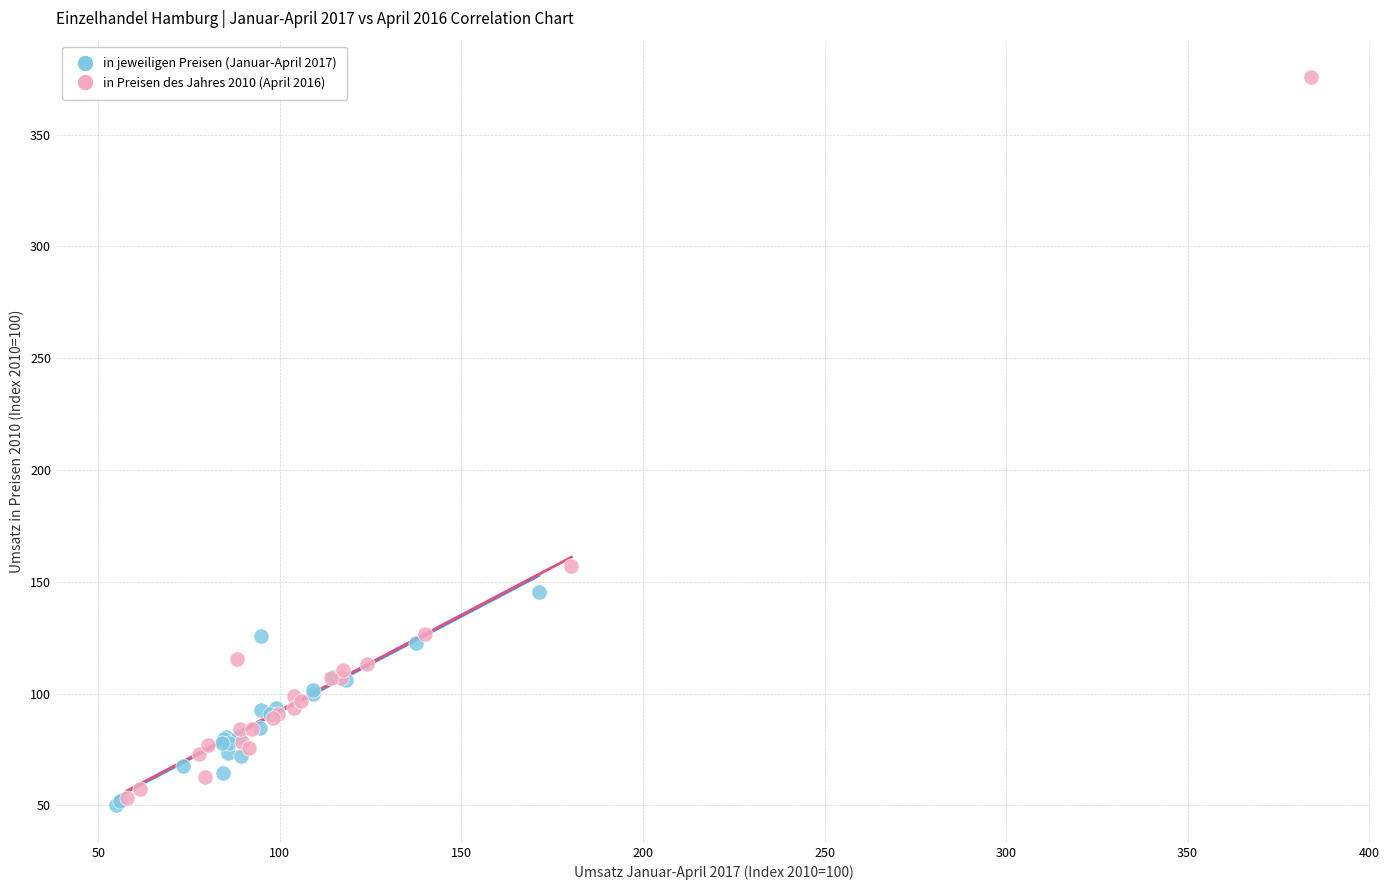

What are all the series names shown in the legend?

in jeweiligen Preisen (Januar-April 2017), in Preisen des Jahres 2010 (April 2016)